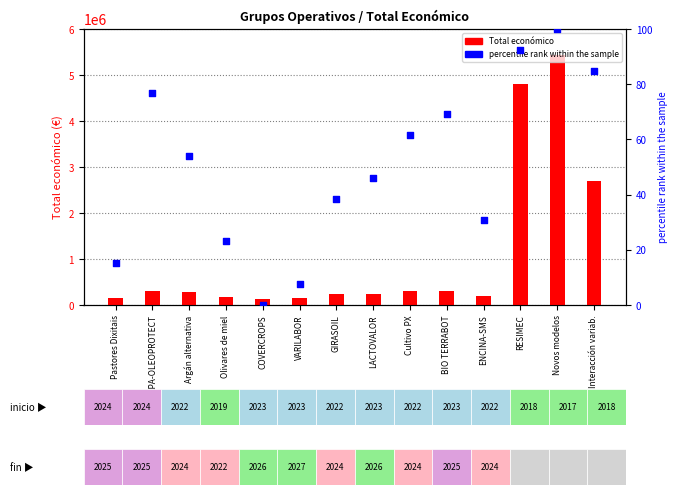

Which series has the widest spread of Y values?

Total económico